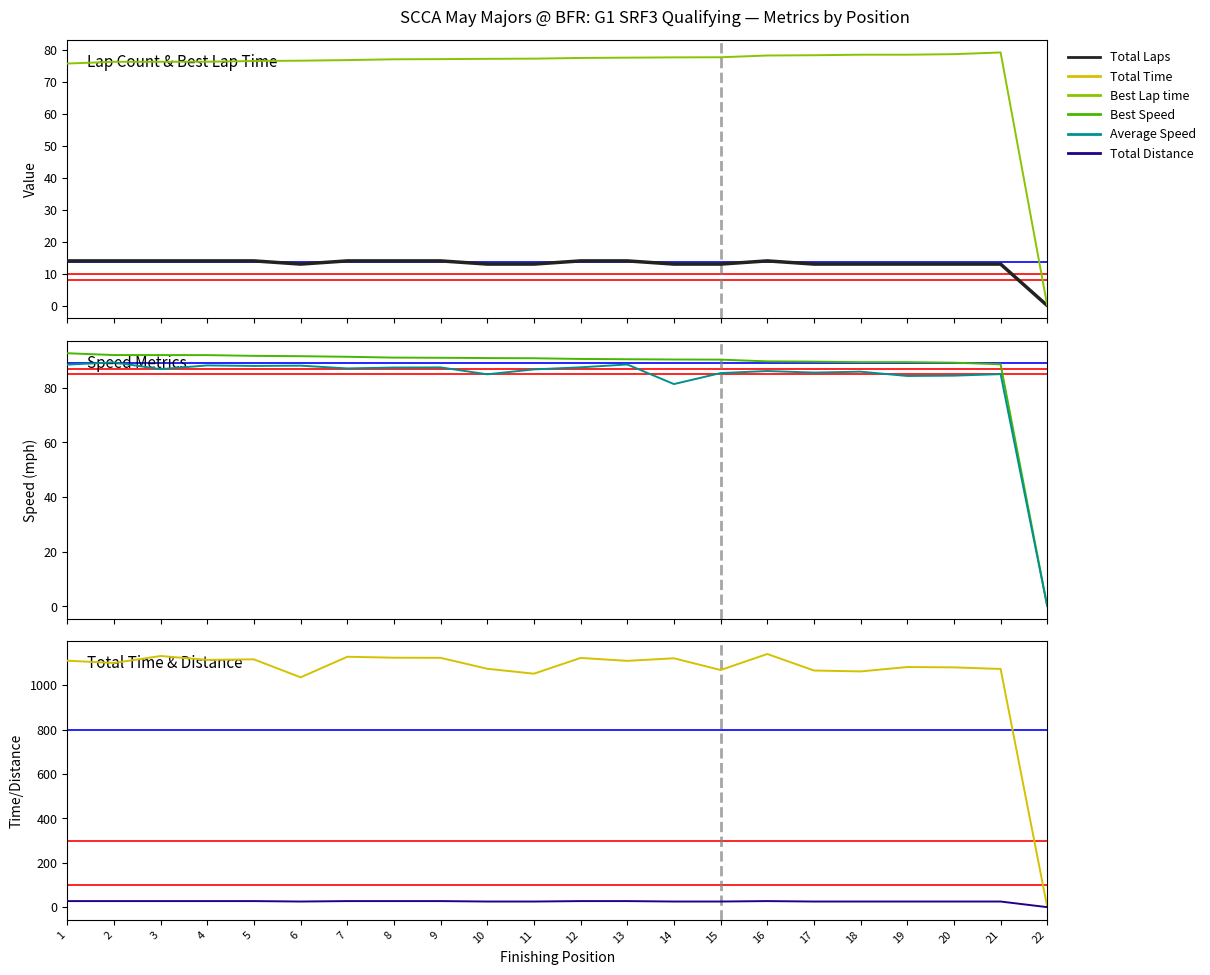

Reading left to right, extract all data points from this chart.

Total Laps: 14.0	14.0	14.0	14.0	14.0	13.0	14.0	14.0	14.0	13.0	13.0	14.0	14.0	13.0	13.0	14.0	13.0	13.0	13.0	13.0	13.0	0.0
Best Lap time: 75.7	76.3	76.3	76.3	76.5	76.6	76.8	77.1	77.1	77.2	77.3	77.5	77.6	77.7	77.7	78.3	78.3	78.5	78.5	78.7	79.2	0.0
Best Speed: 92.7	92.0	92.0	92.0	91.7	91.6	91.4	91.1	91.0	90.9	90.8	90.6	90.5	90.4	90.3	89.7	89.6	89.4	89.4	89.2	88.6	0.0
Average Speed: 88.5	89.3	86.8	88.2	88.0	88.1	87.1	87.4	87.5	85.0	86.8	87.5	88.6	81.4	85.4	86.2	85.6	85.9	84.4	84.5	85.0	0.0
Total Time: 1110.4	1100.2	1131.6	1114.1	1116.5	1035.5	1128.2	1123.9	1123.4	1074.1	1051.9	1122.9	1109.8	1121.3	1068.5	1140.7	1066.2	1062.1	1081.9	1080.4	1073.3	0.0
Total Distance: 27.3	27.3	27.3	27.3	27.3	25.4	27.3	27.3	27.3	25.4	25.4	27.3	27.3	25.4	25.4	27.3	25.4	25.4	25.4	25.4	25.4	0.0